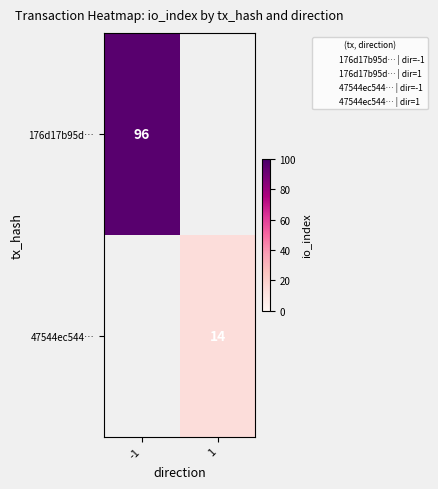

Rank the categories by 176d17b95d… value from lowest to highest.

-1, 1